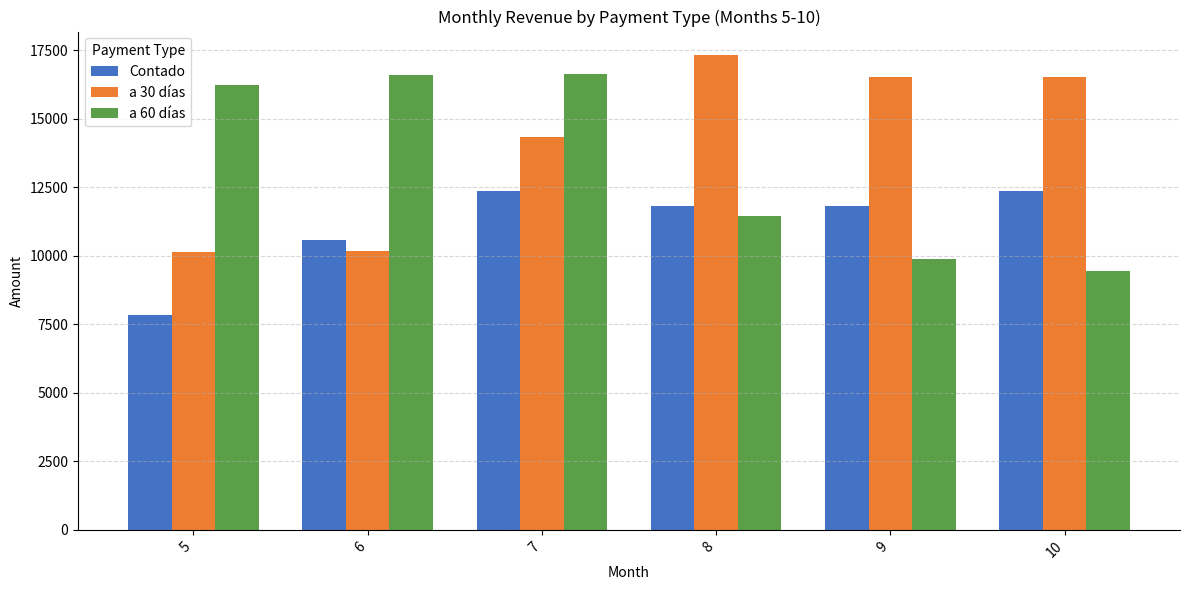

What is the sum of all a 60 días values?

80208.9